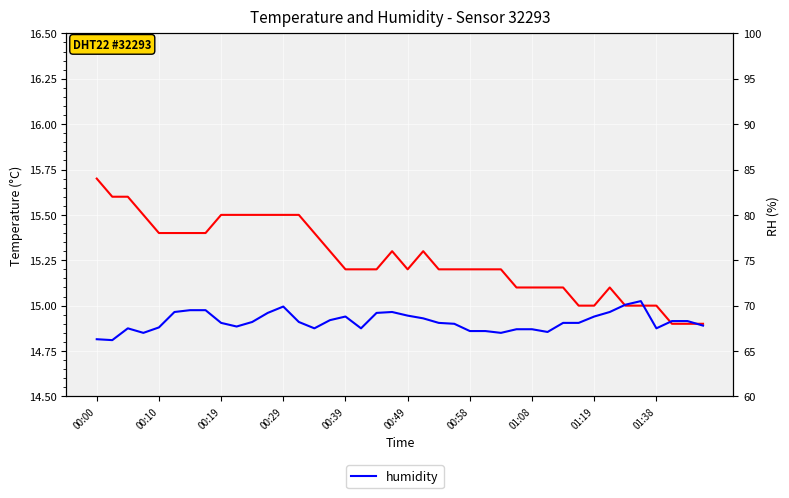

True or false: humidity has more than 0 points higher than both neighbors.

True